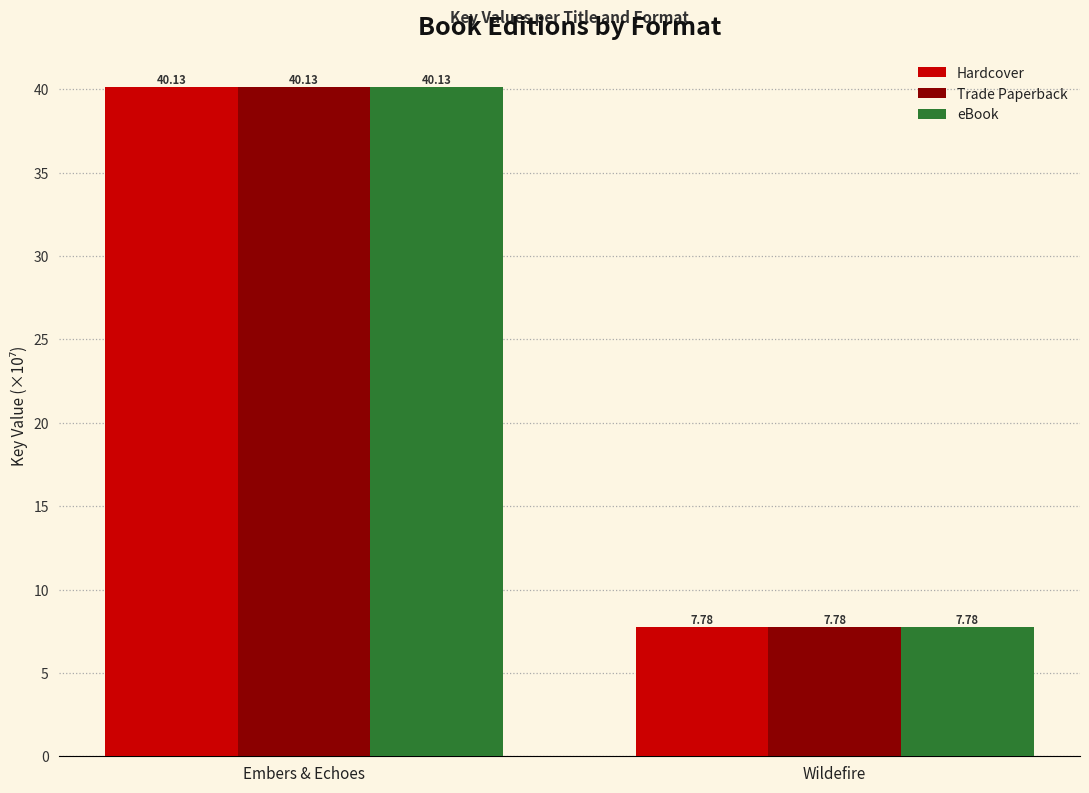

The Trade Paperback series shows 40.1 at Embers & Echoes. True or false?

True